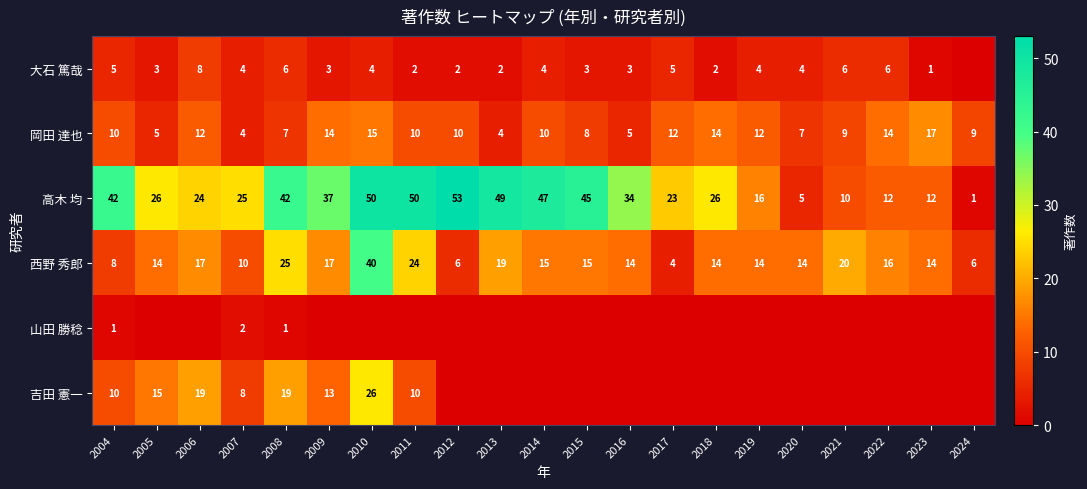

What is the difference between the maximum and minimum values in the 岡田 達也 series?

13